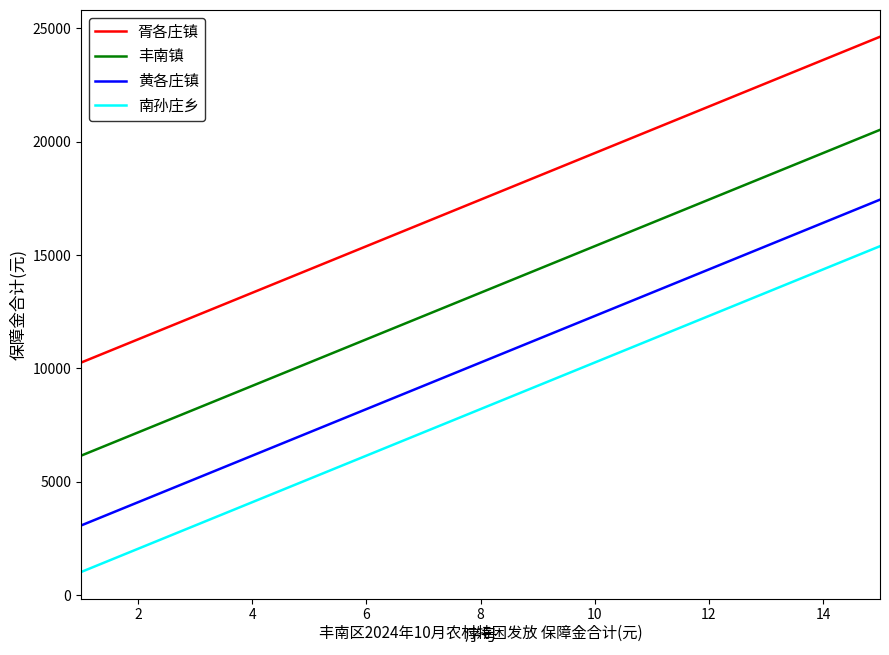

How many lines are shown in the chart?

4